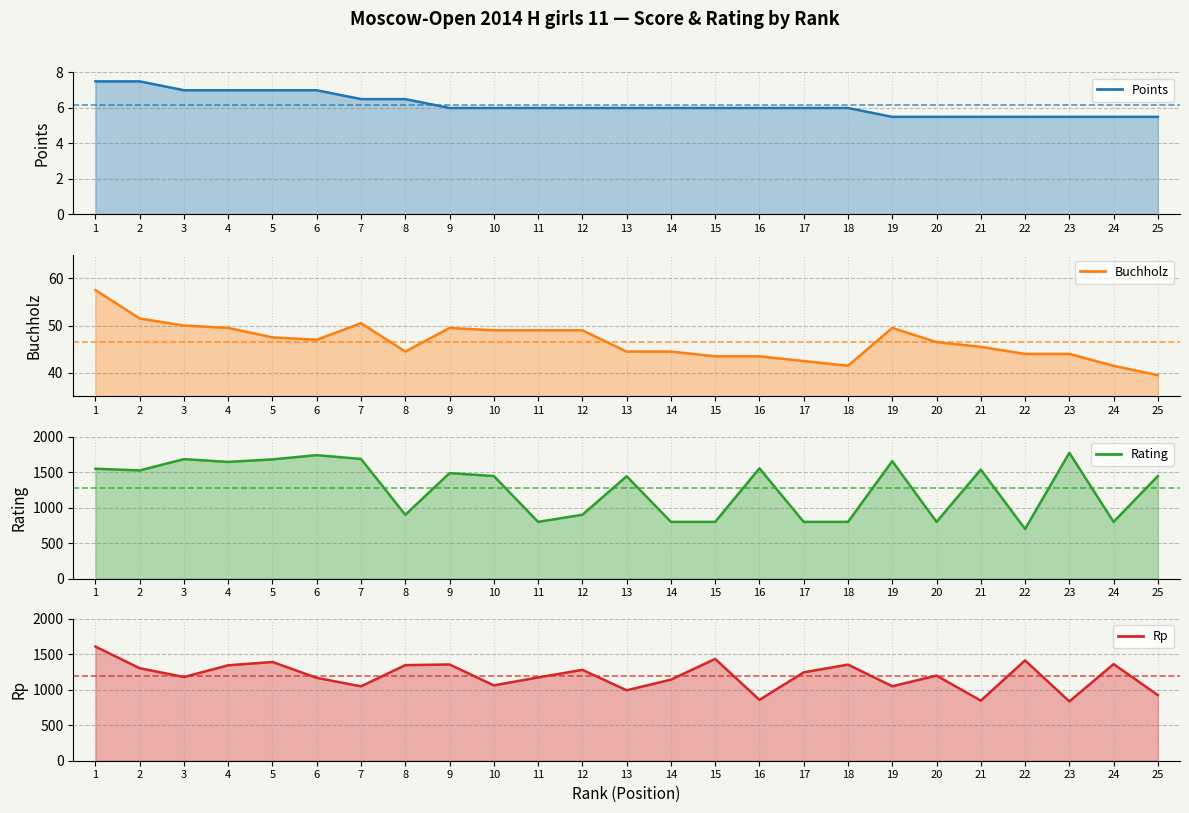

Which category has the lowest value in the Buchholz series?

25